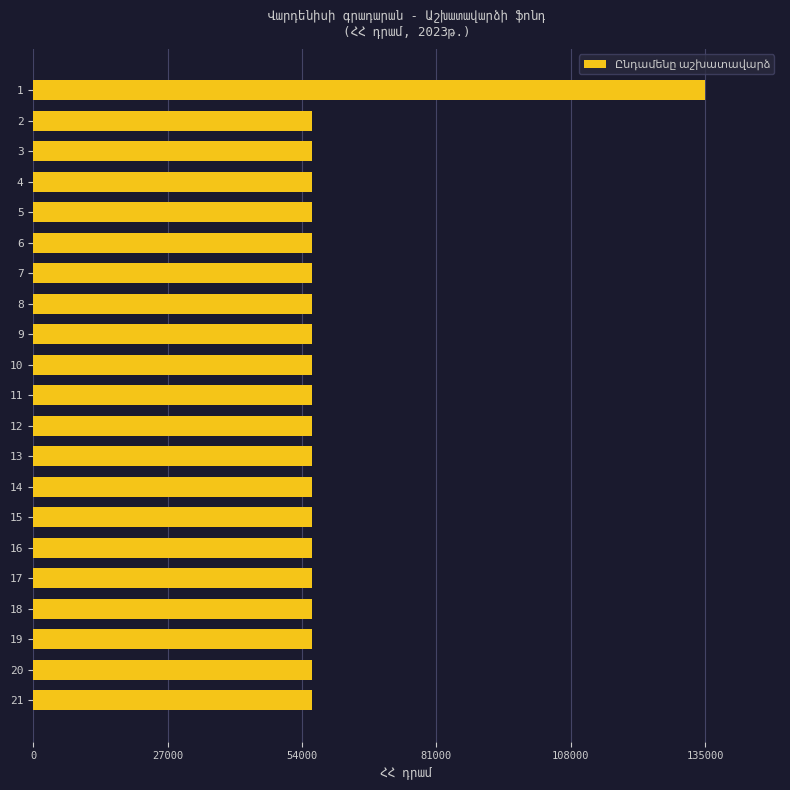

Is it true that the value at 13 is 27365?

False